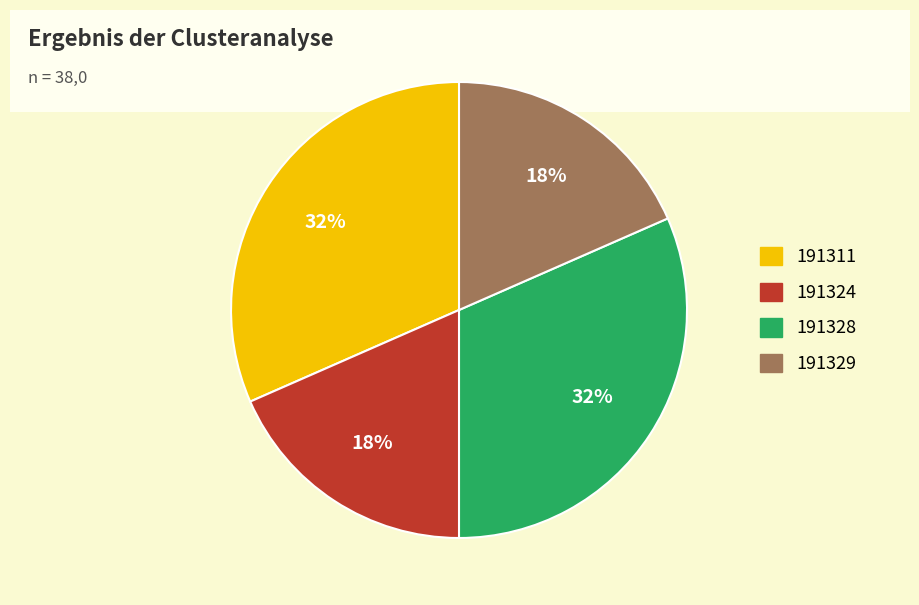

How many segments does this pie chart have?

4